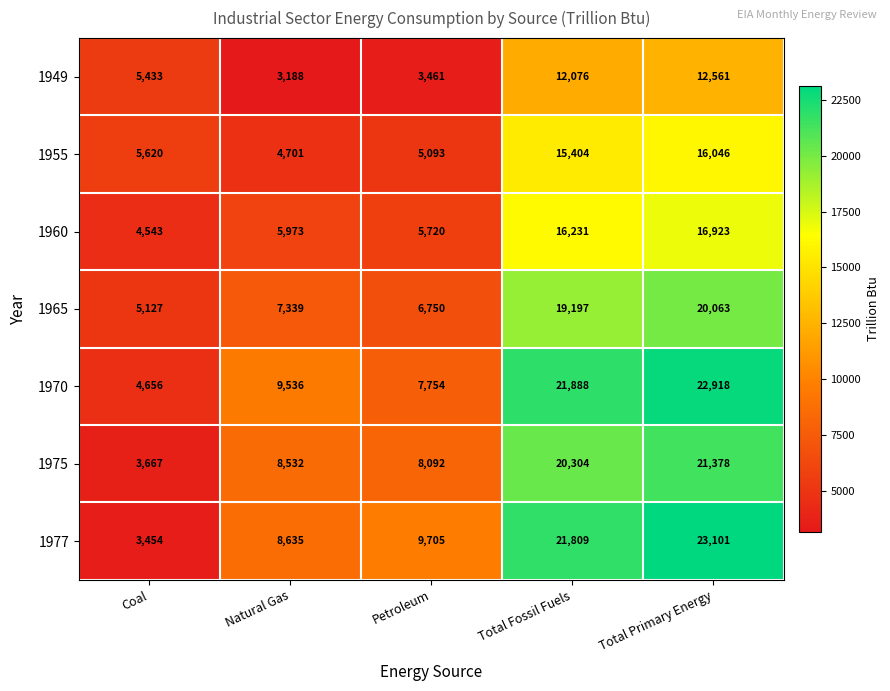

Which label corresponds to the largest value in the chart?

Total Primary Energy